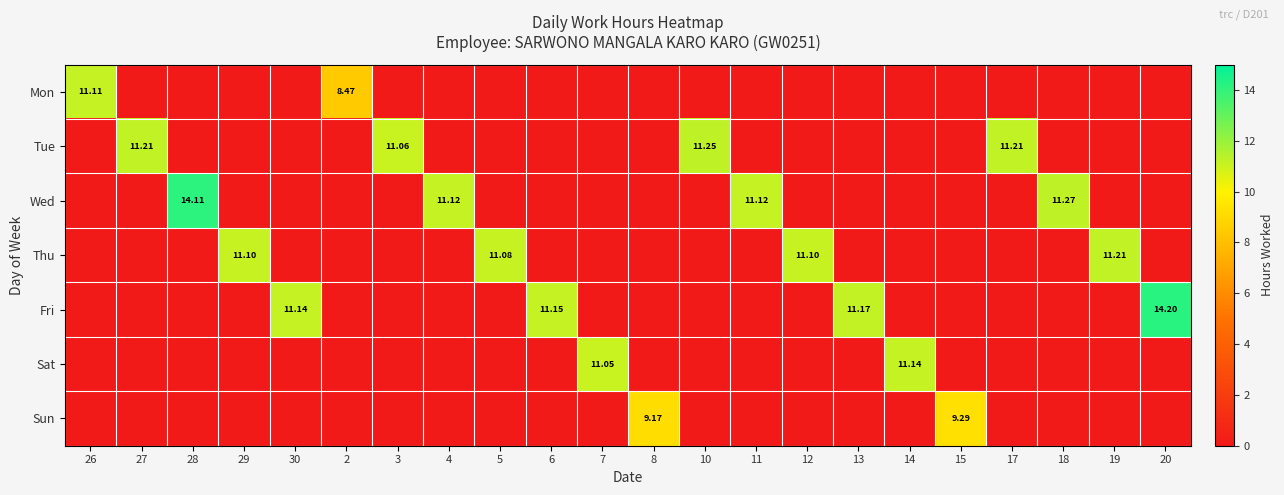

Which label corresponds to the smallest value in the chart?

27